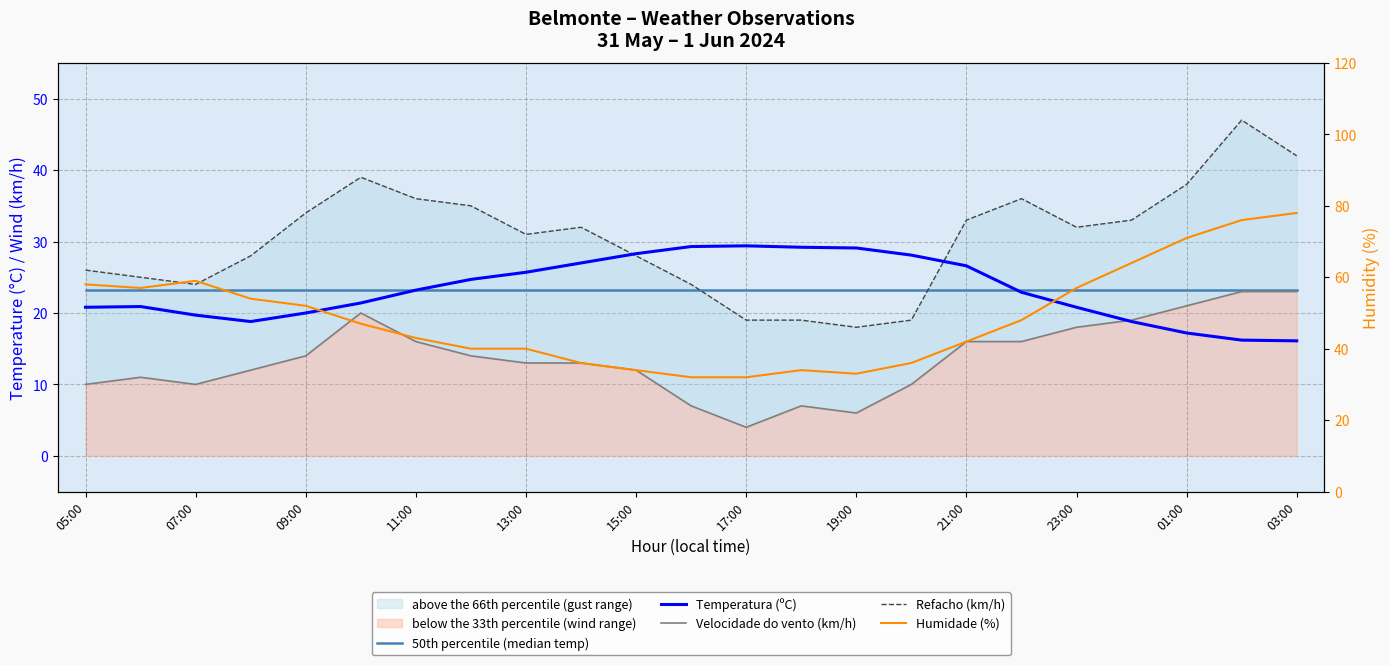

Where does the Humidade (%) series first go above 47?

05:00